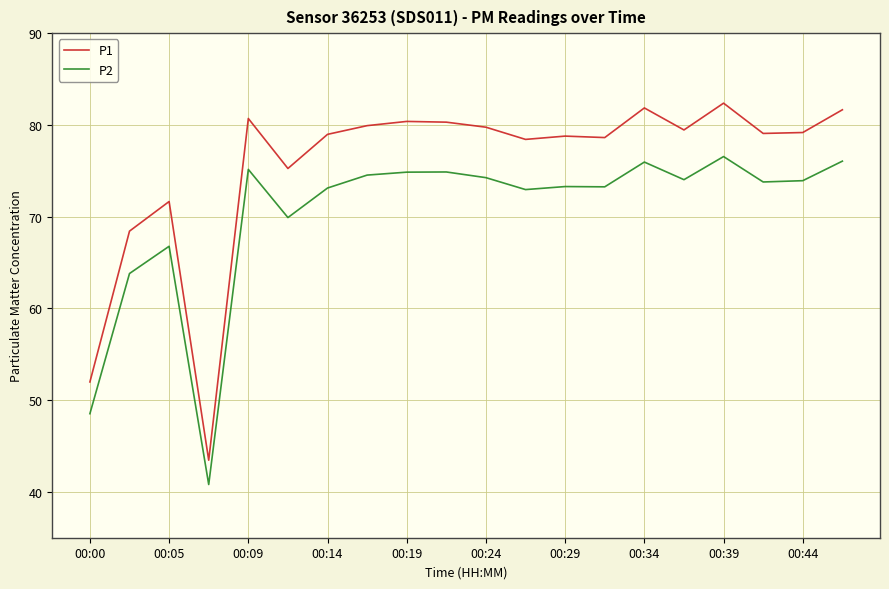

Does the chart display data point markers on the line(s)?

No